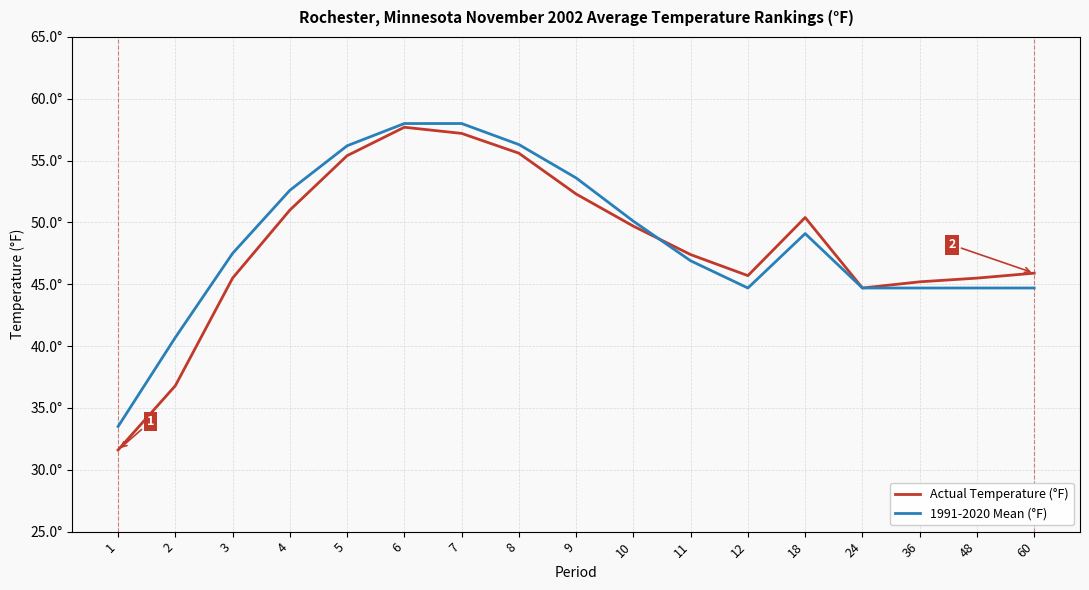

What is the total value across all series at 3?

93.0